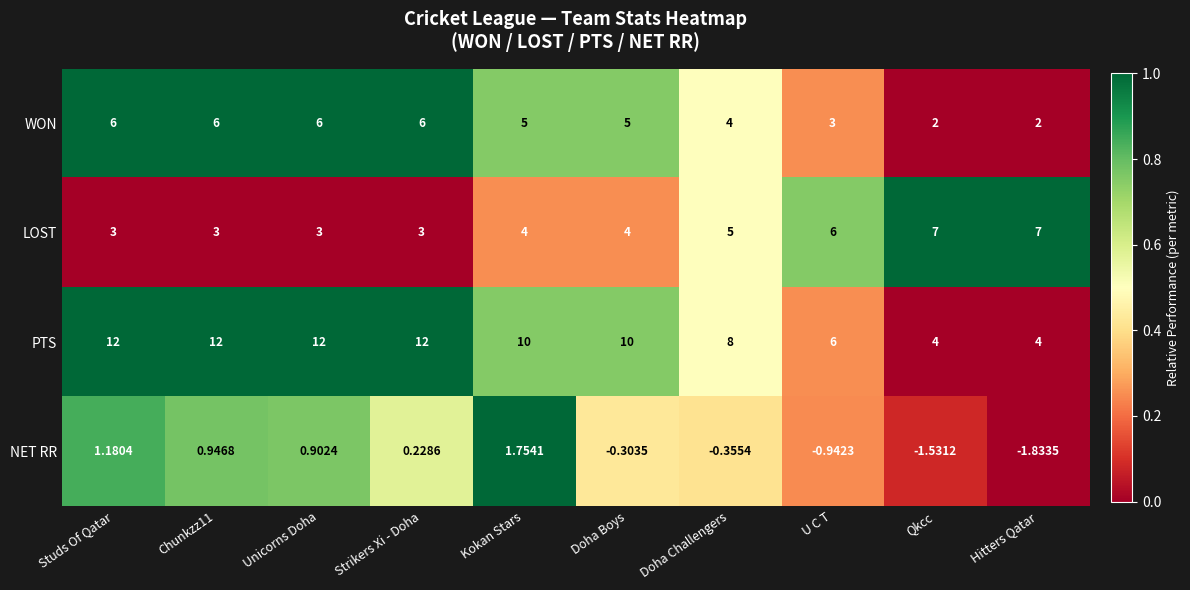

At which category does the chart reach its minimum across all series?

Hitters Qatar